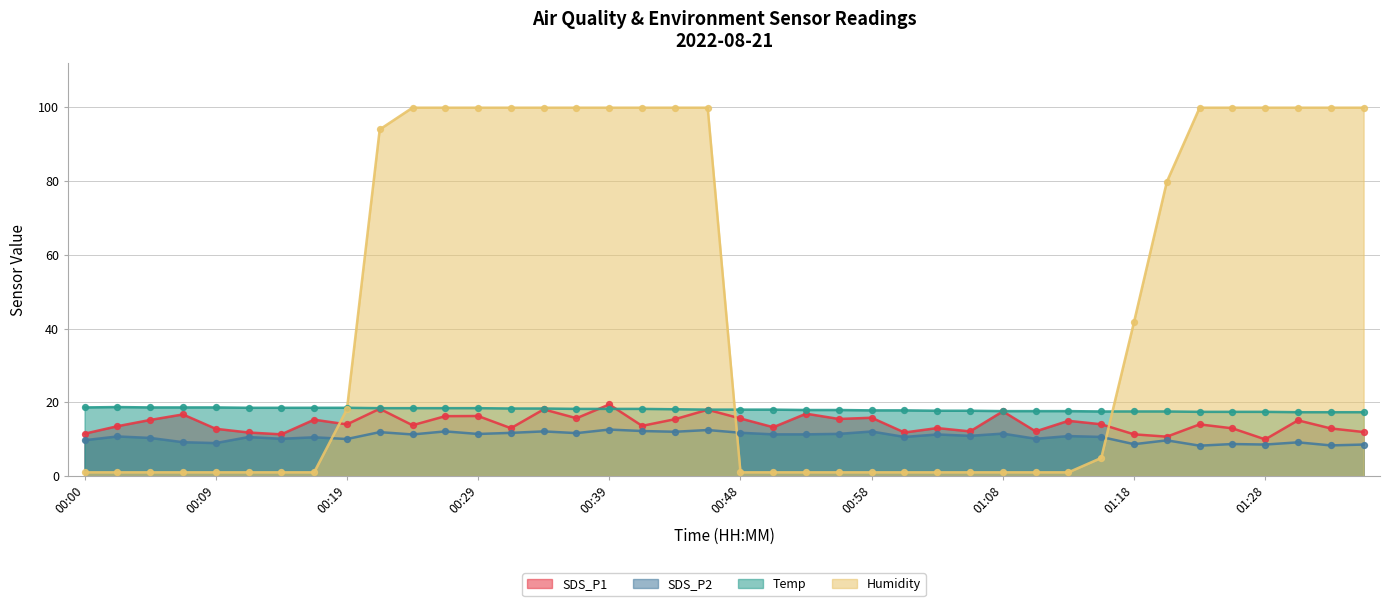

Which series has the largest total across all categories?

Humidity